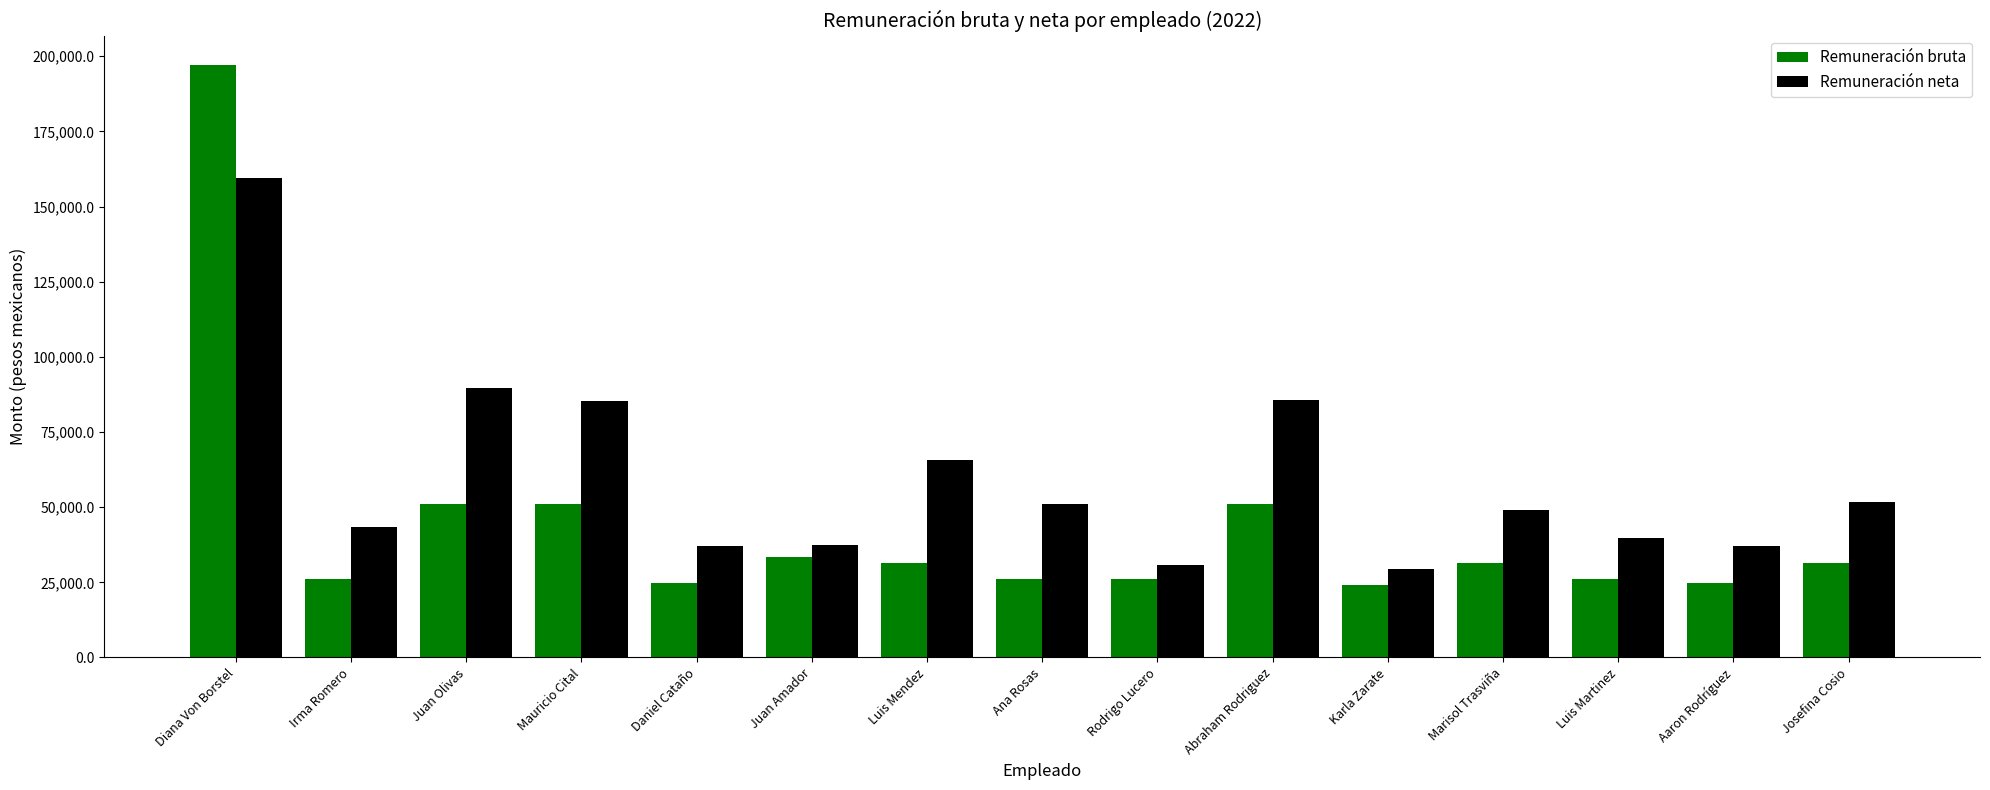

At Marisol Trasviña, list the series in order from largest to smallest.

Remuneración neta, Remuneración bruta